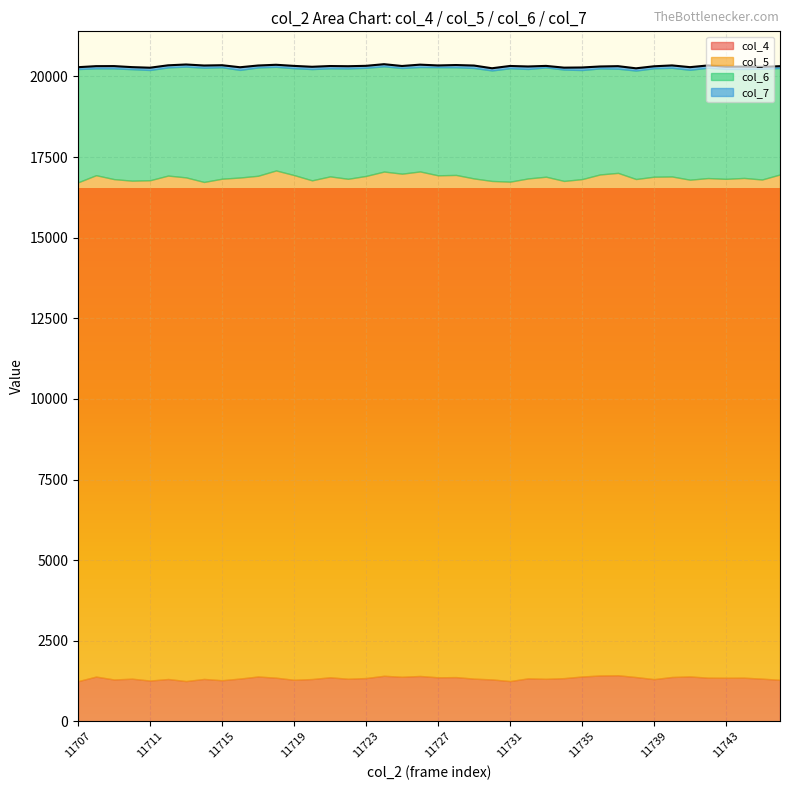

What is the total value across all series at 11744?

20305